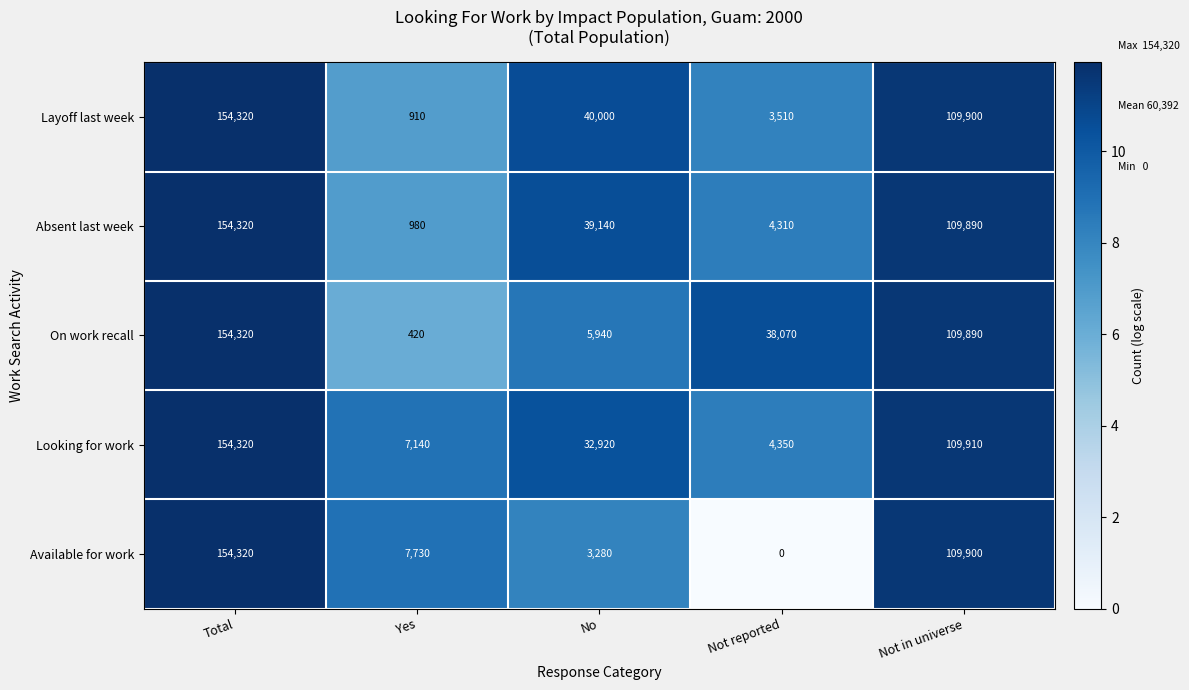

What is the total value across all series at Not reported?

50240